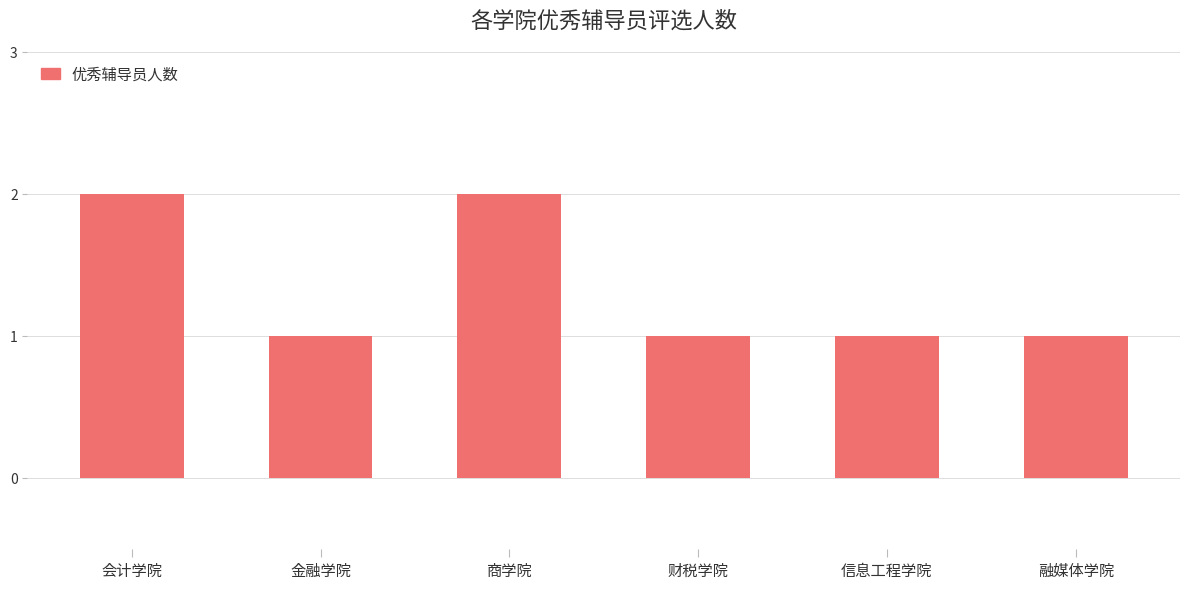

Between 会计学院 and 信息工程学院, which is larger?

会计学院